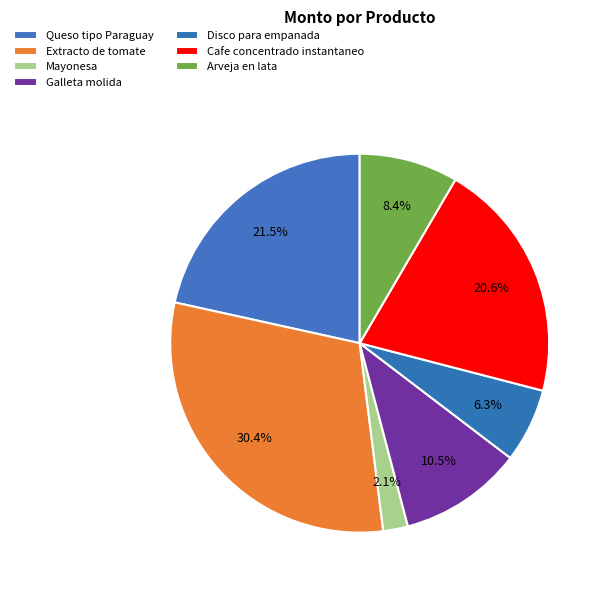

Does Mayonesa account for over 50% of the chart?

No